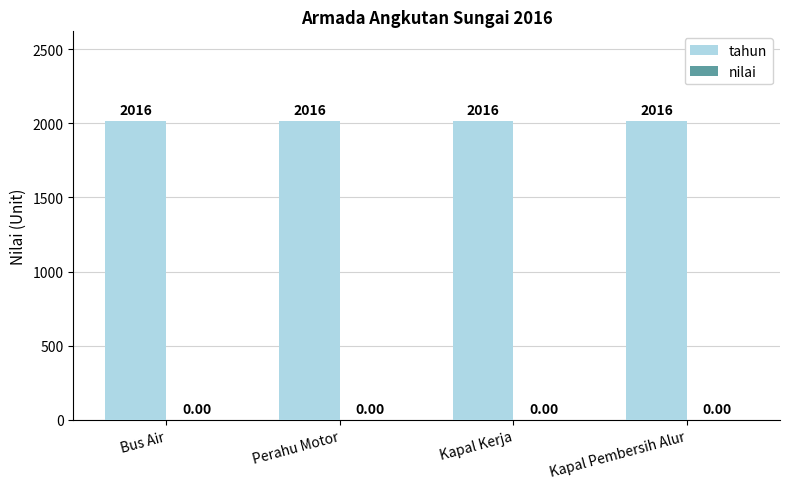

The tahun series shows 2016 at Kapal Pembersih Alur. True or false?

True